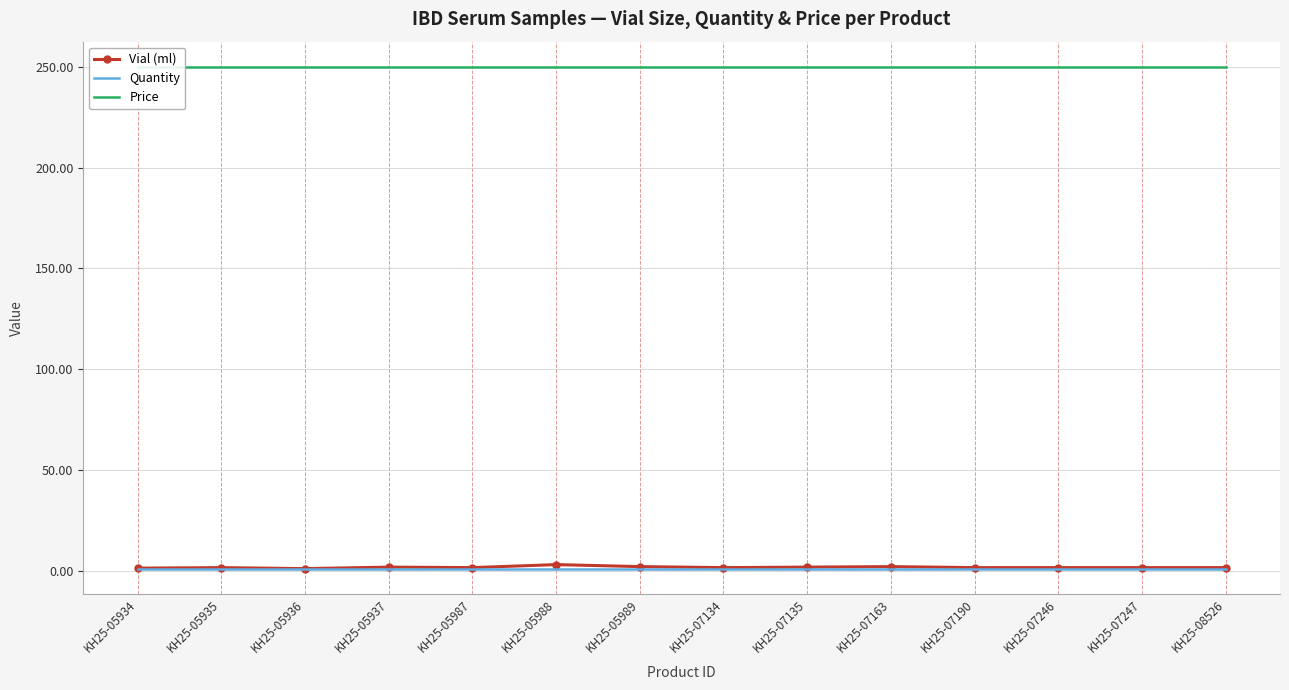

What is the value of the Price point at the 9th from the left?

250.0